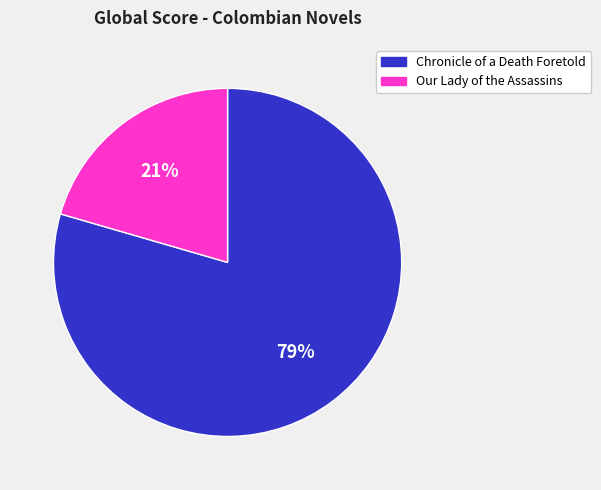

Which category has the smallest portion of the pie?

Our Lady of the Assassins